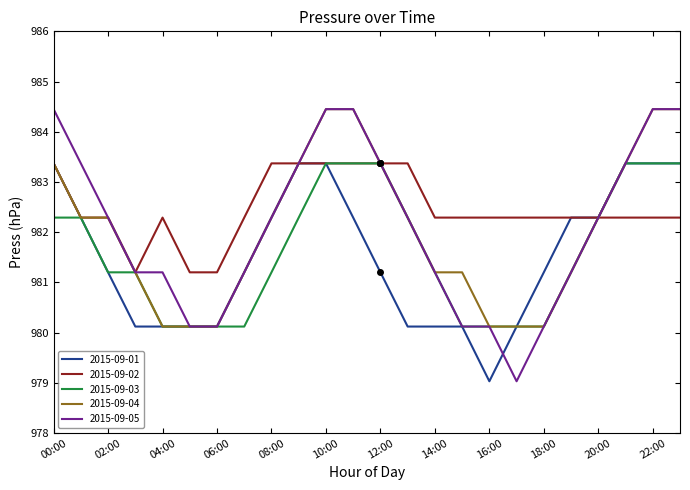

Which series has the widest spread of values?

2015-09-05